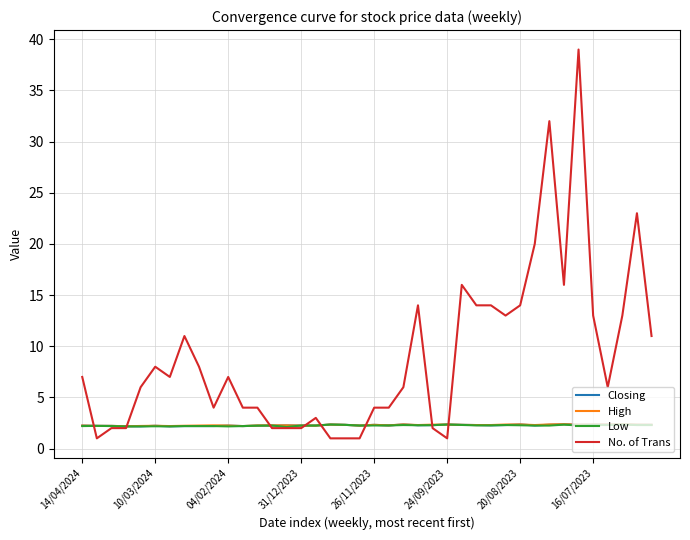

Which series has the largest total across all categories?

No. of Trans